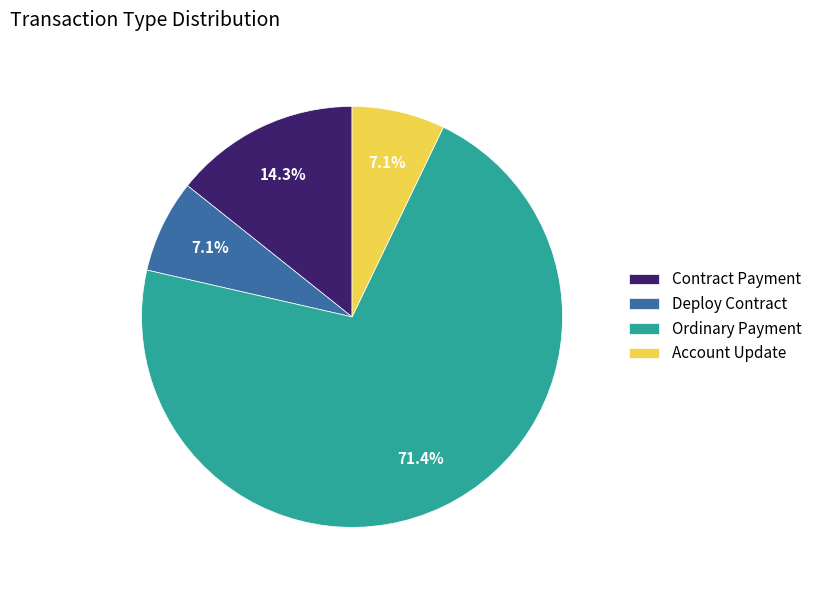

What percentage is NOT represented by Contract Payment?

85.7%